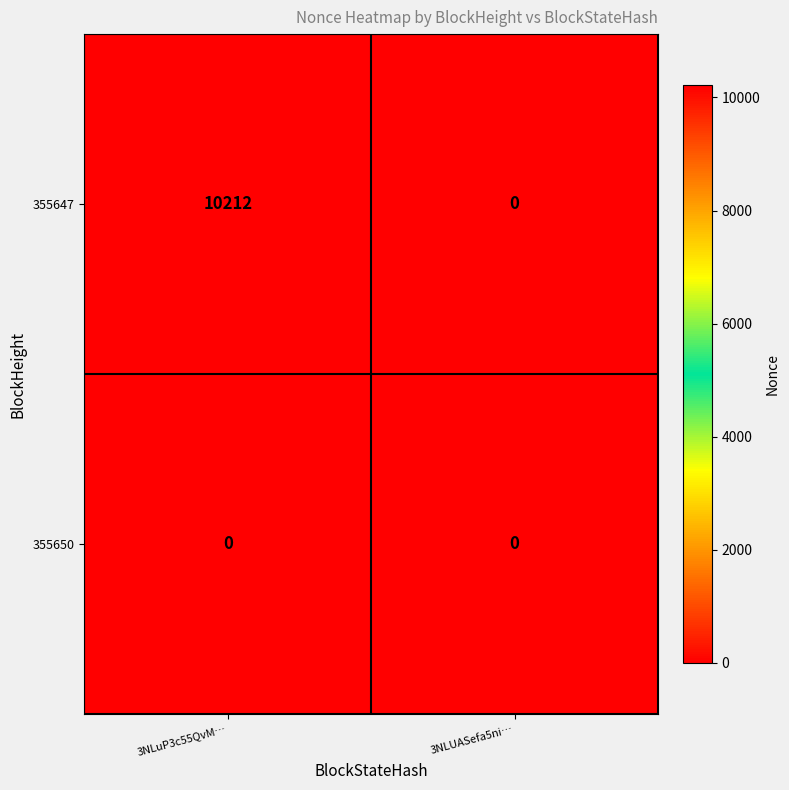

Reading left to right, list all the values displayed in this chart.

355647: 10212	0
355650: 0	0